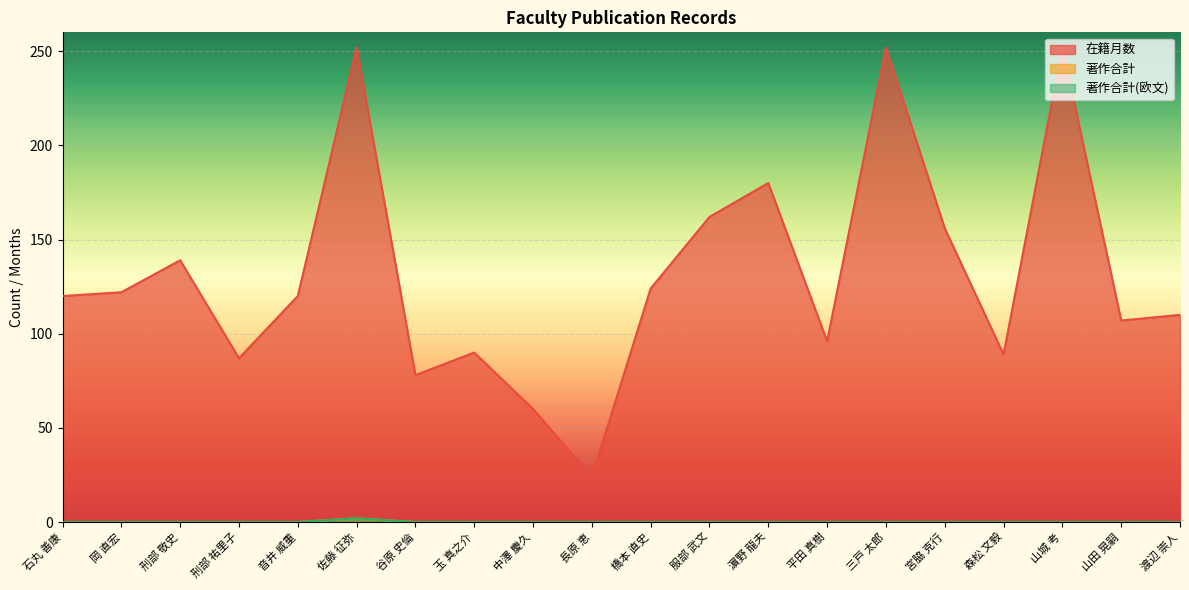

Which category has the lowest value across all series?

石丸 善康